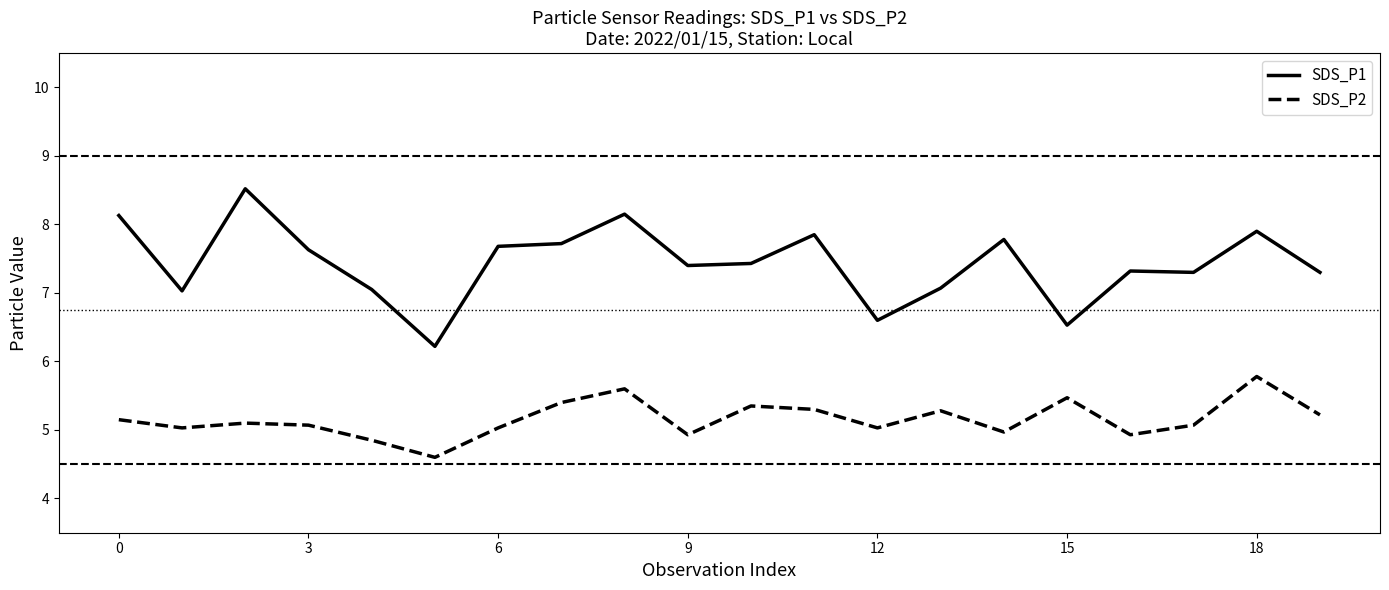

True or false: SDS_P2 and SDS_P1 intersect in this chart.

False